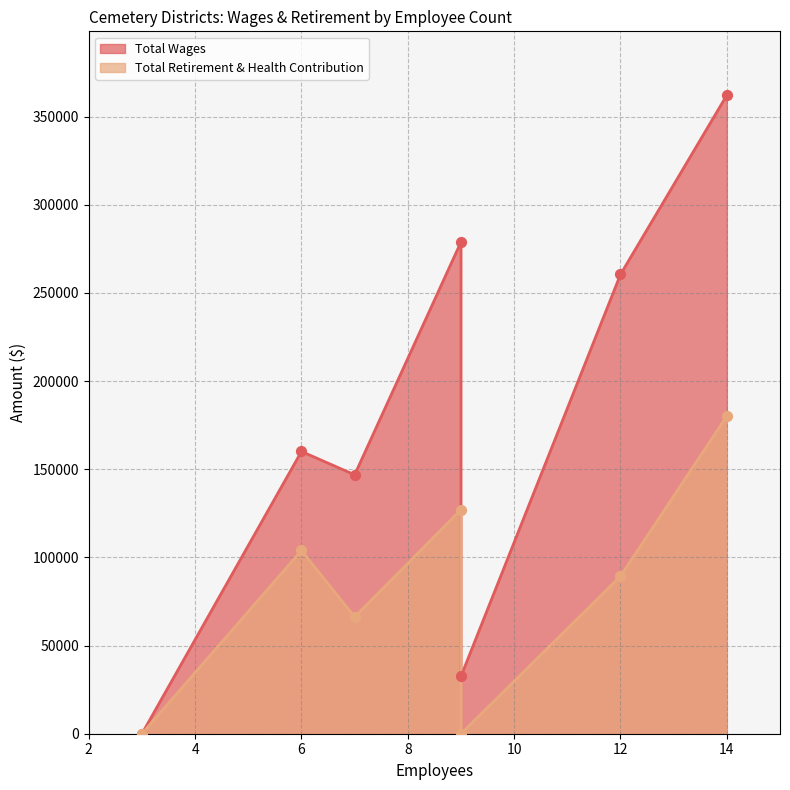

Which series has the largest total across all categories?

Total Wages